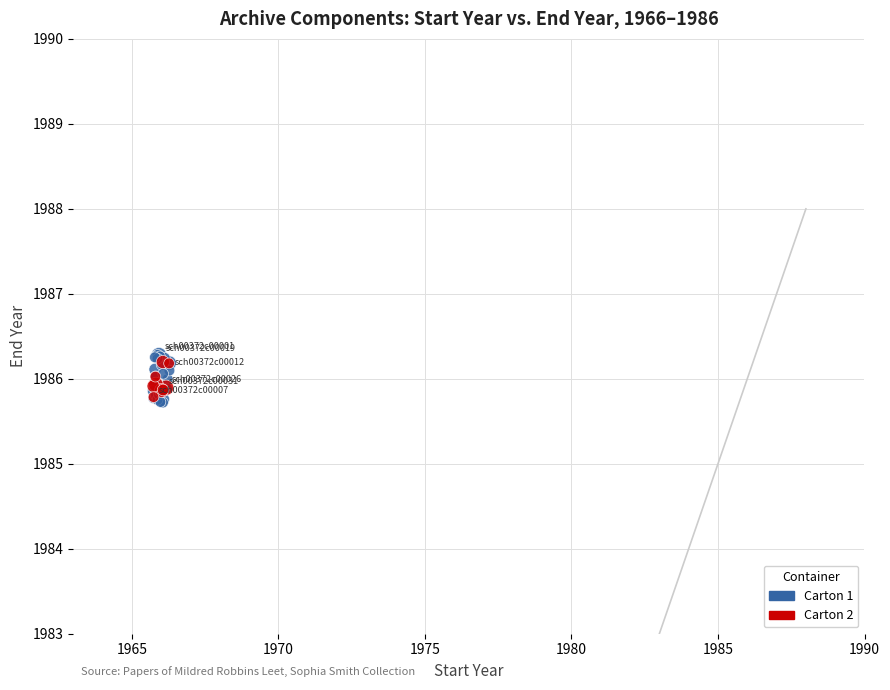

Which series reaches the minimum Y coordinate?

Carton 1